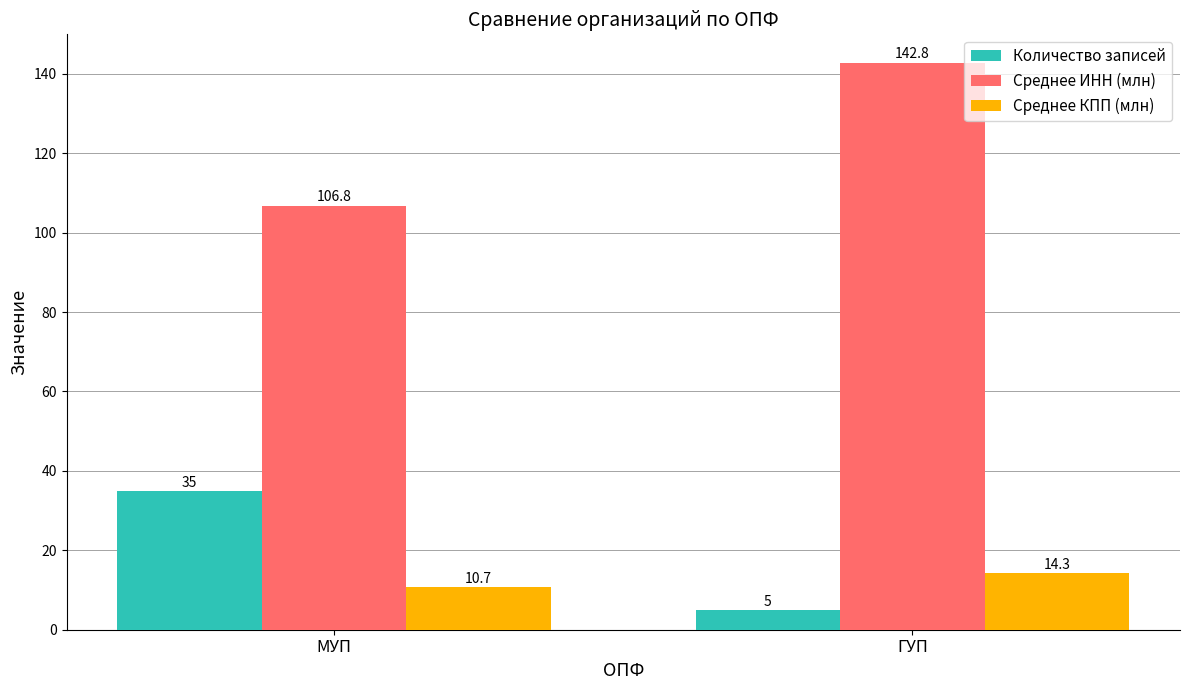

How many bars are there in total?

6